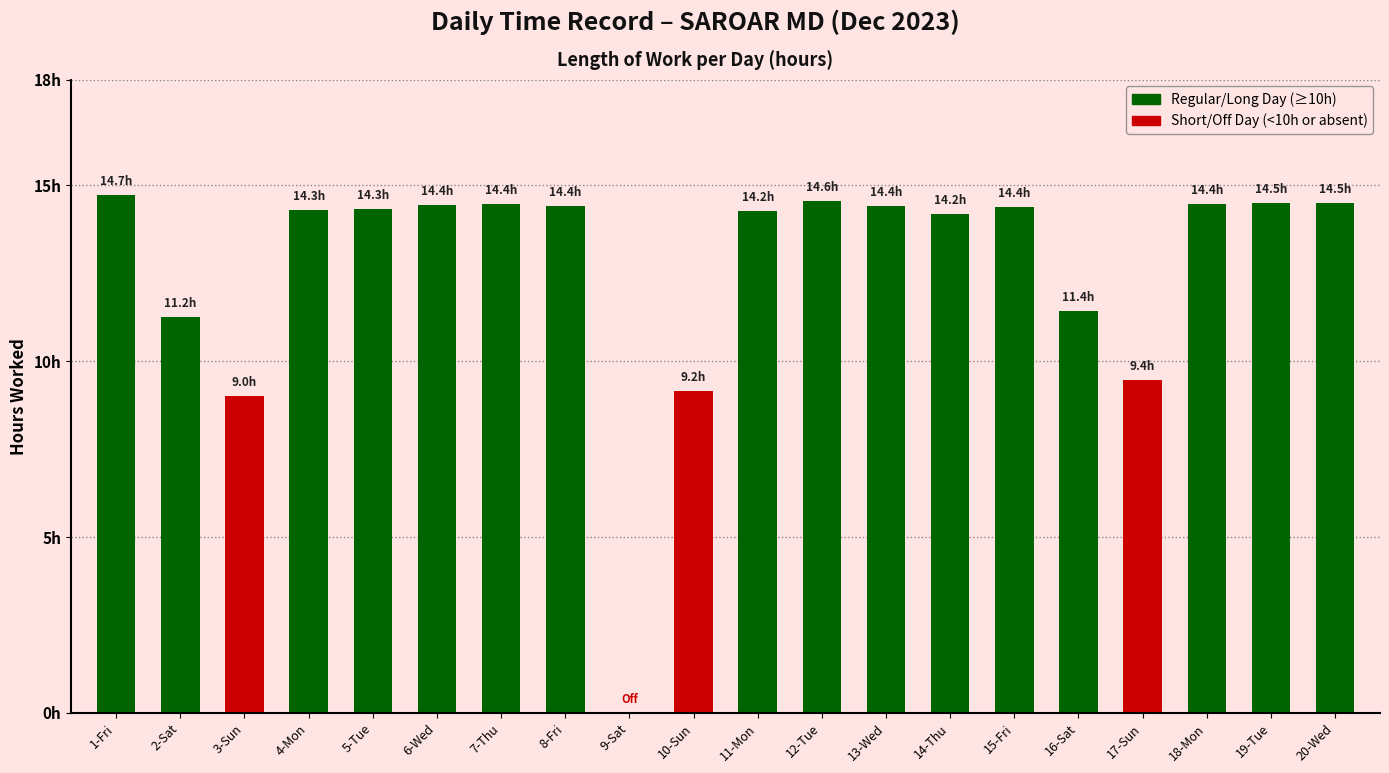

Where is the data nearest to the value 7?

3-Sun